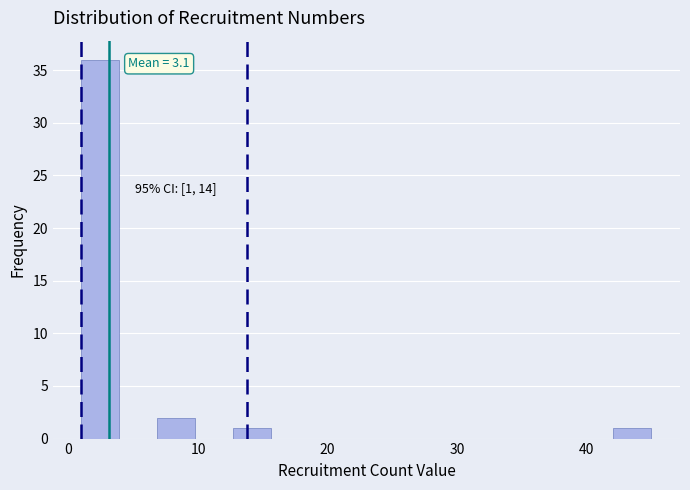

Around what value on the x-axis is the tallest bar? Give the approximate position of its centre, as read against the axis.

2